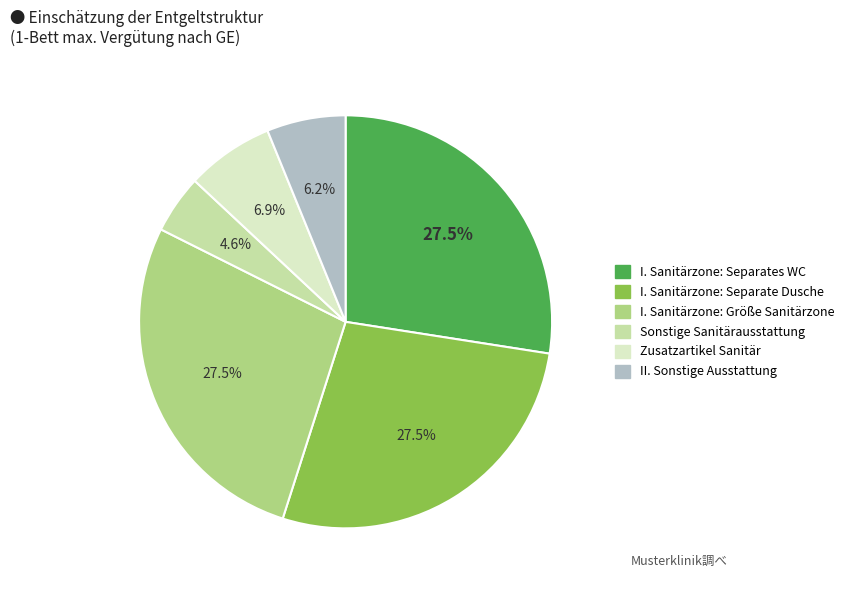

What is the smallest slice in the pie chart?

Sonstige Sanitärausstattung